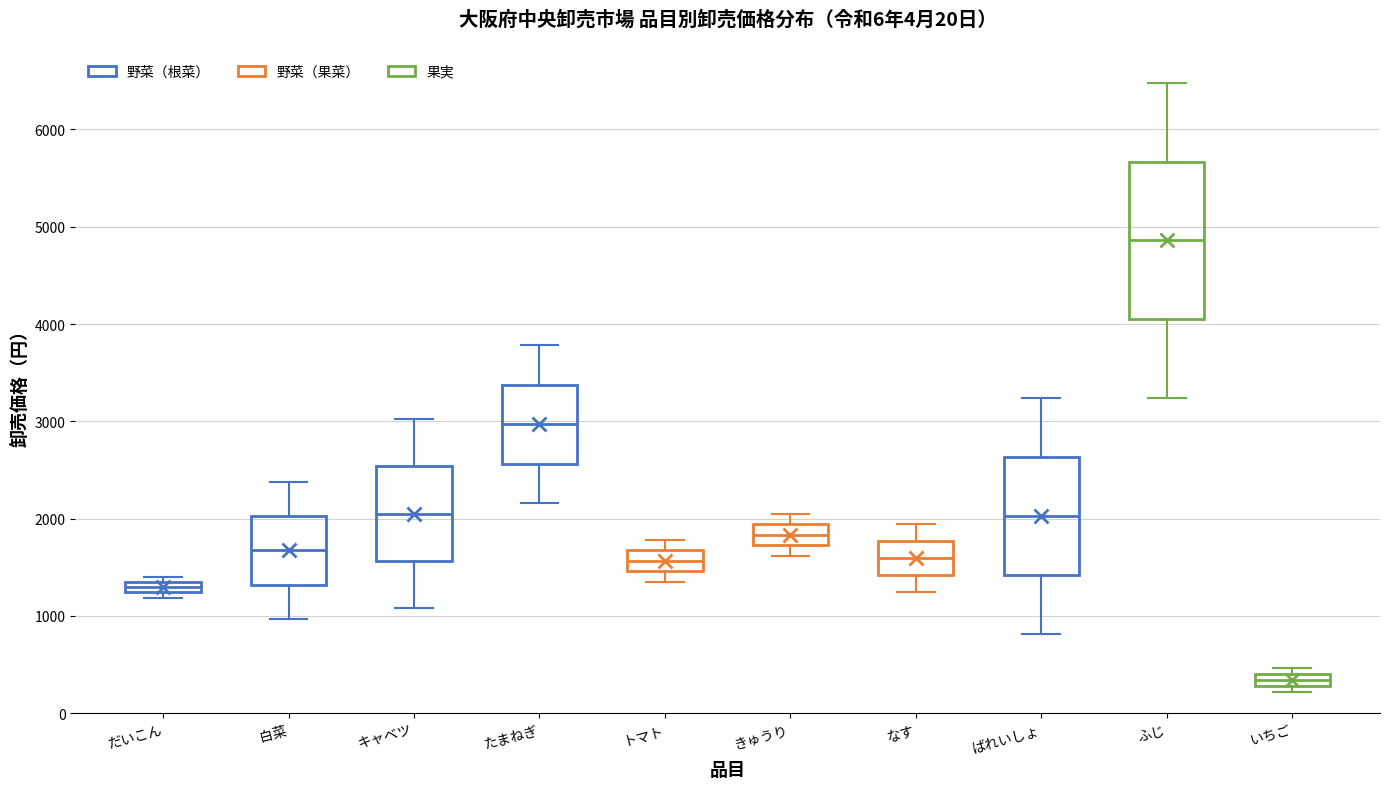

Which box's median line is the lowest?

いちご